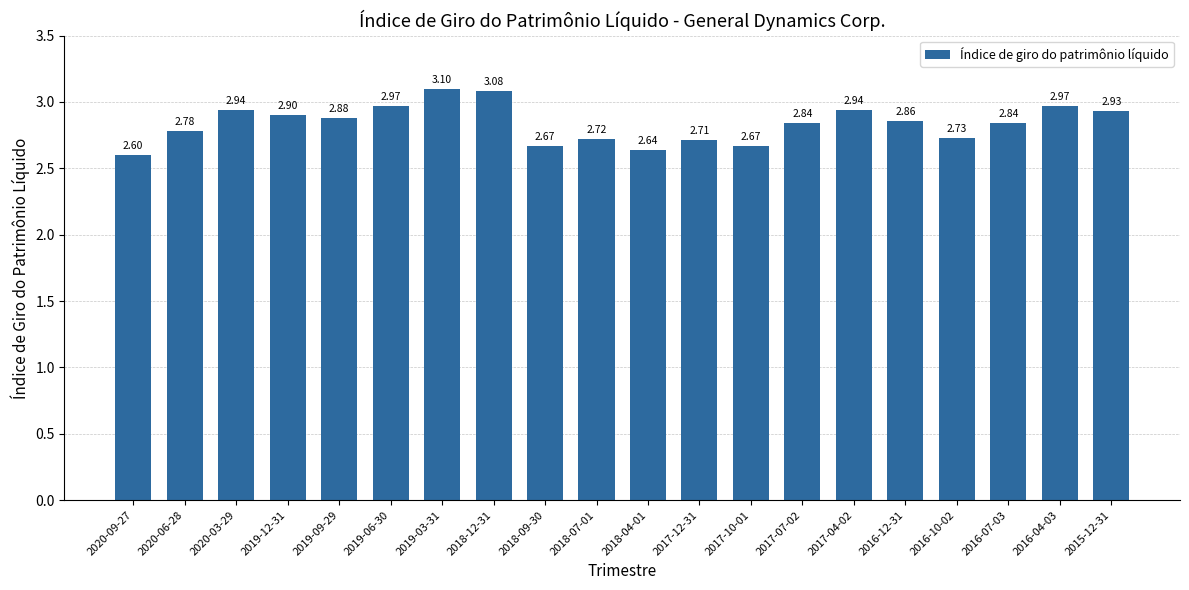

Count the number of data series in this chart.

1